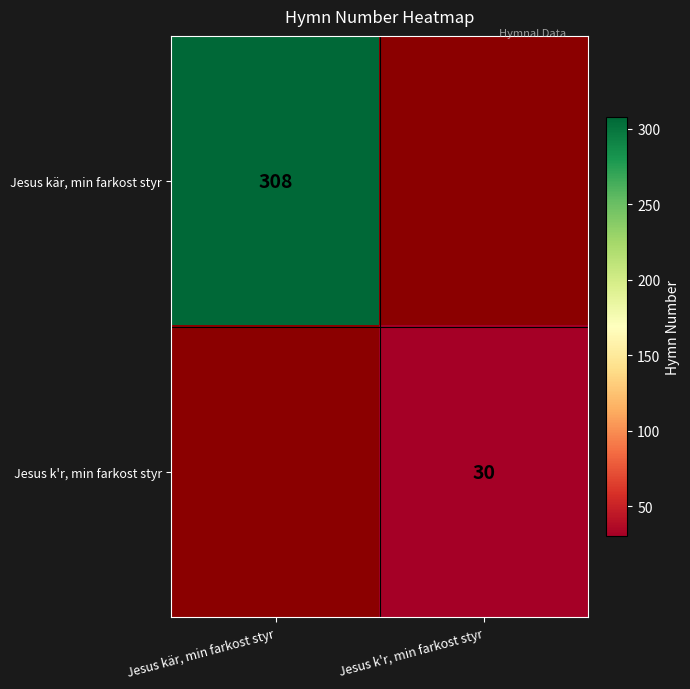

The value of Jesus kär, min farkost styr at Jesus kär, min farkost styr is 308. True or false?

True